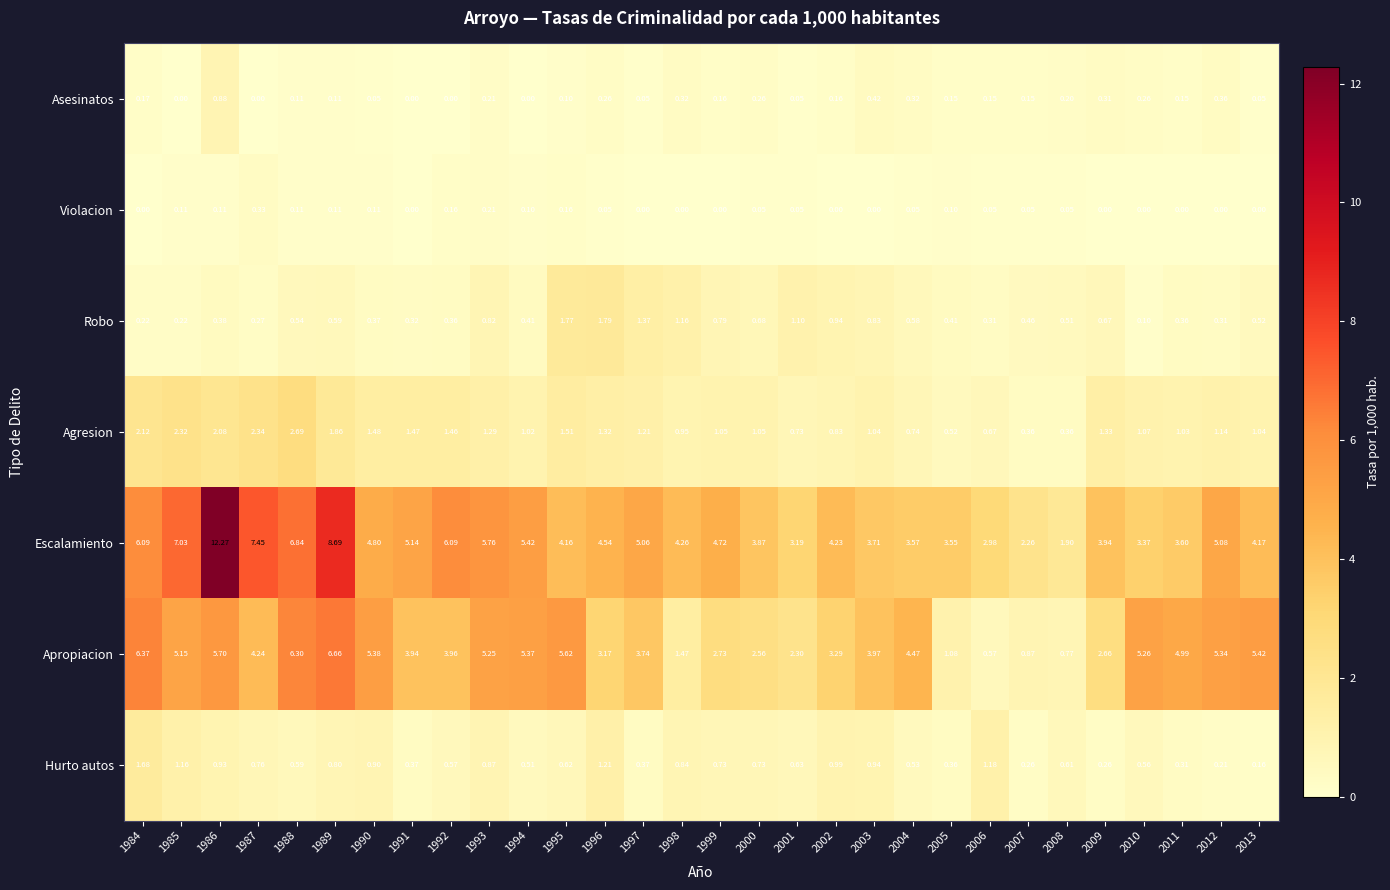

Which series has the largest range (max minus min)?

Escalamiento